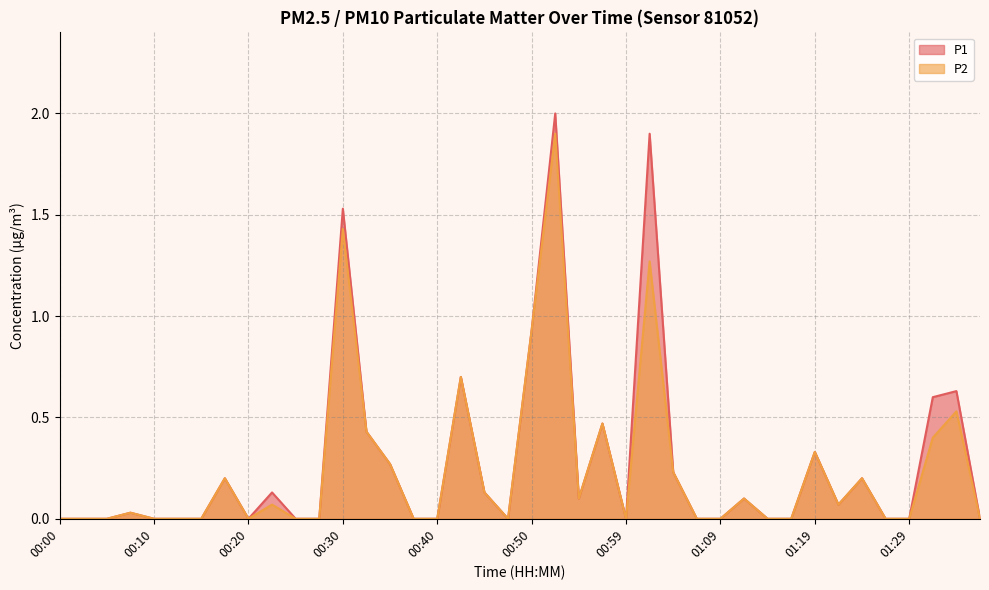

True or false: P2 has more than 1 points higher than both neighbors.

True